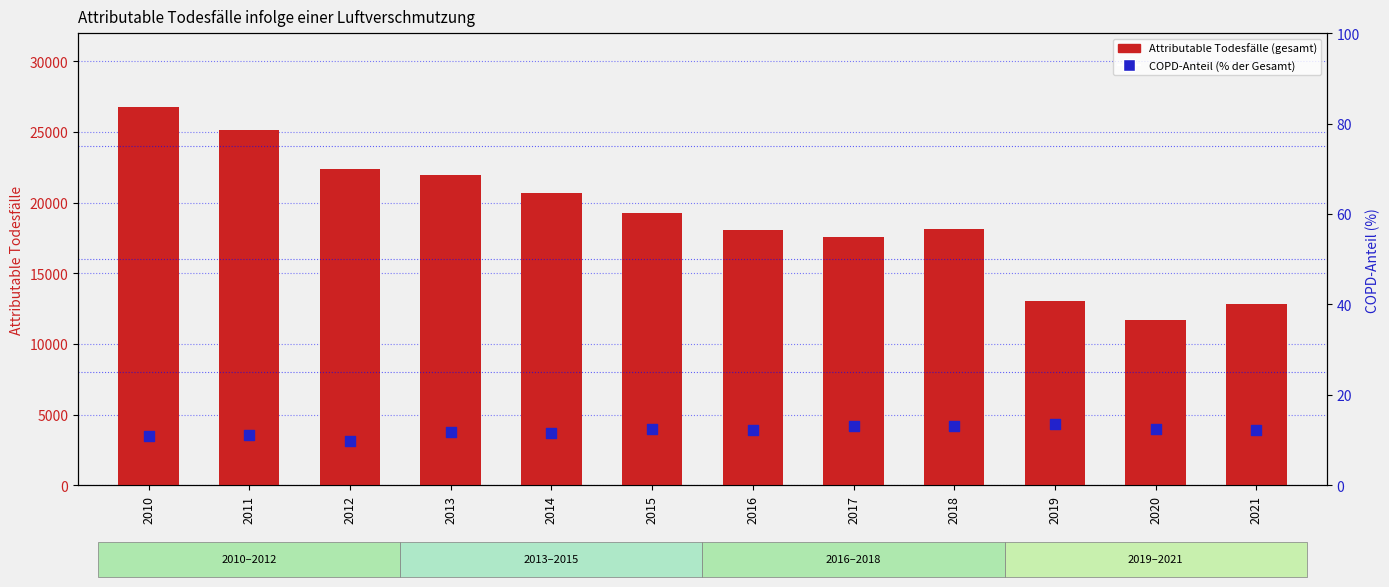

Which series has the largest total across all categories?

Attributable Todesfälle (gesamt)